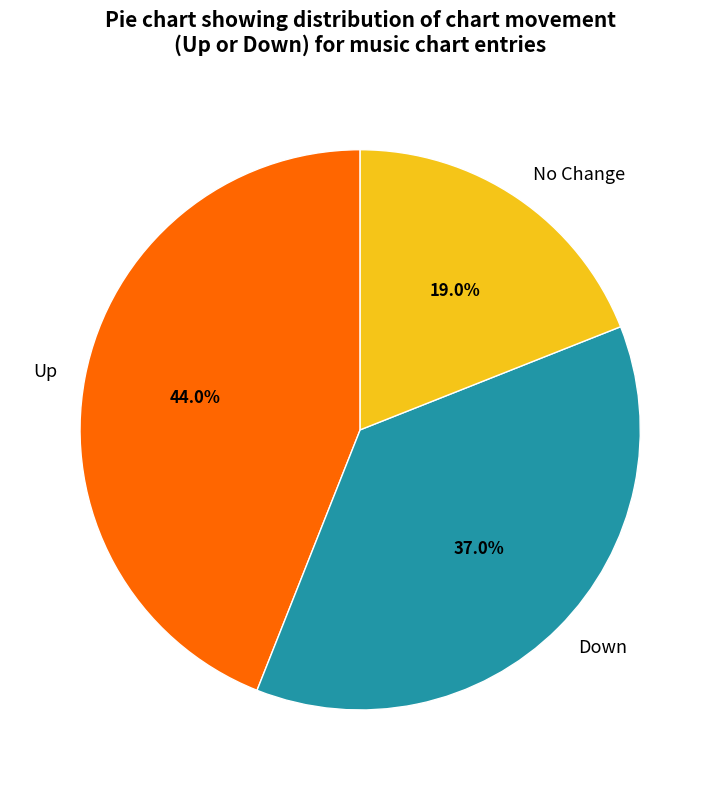

Which has a higher value, Down or Up?

Up